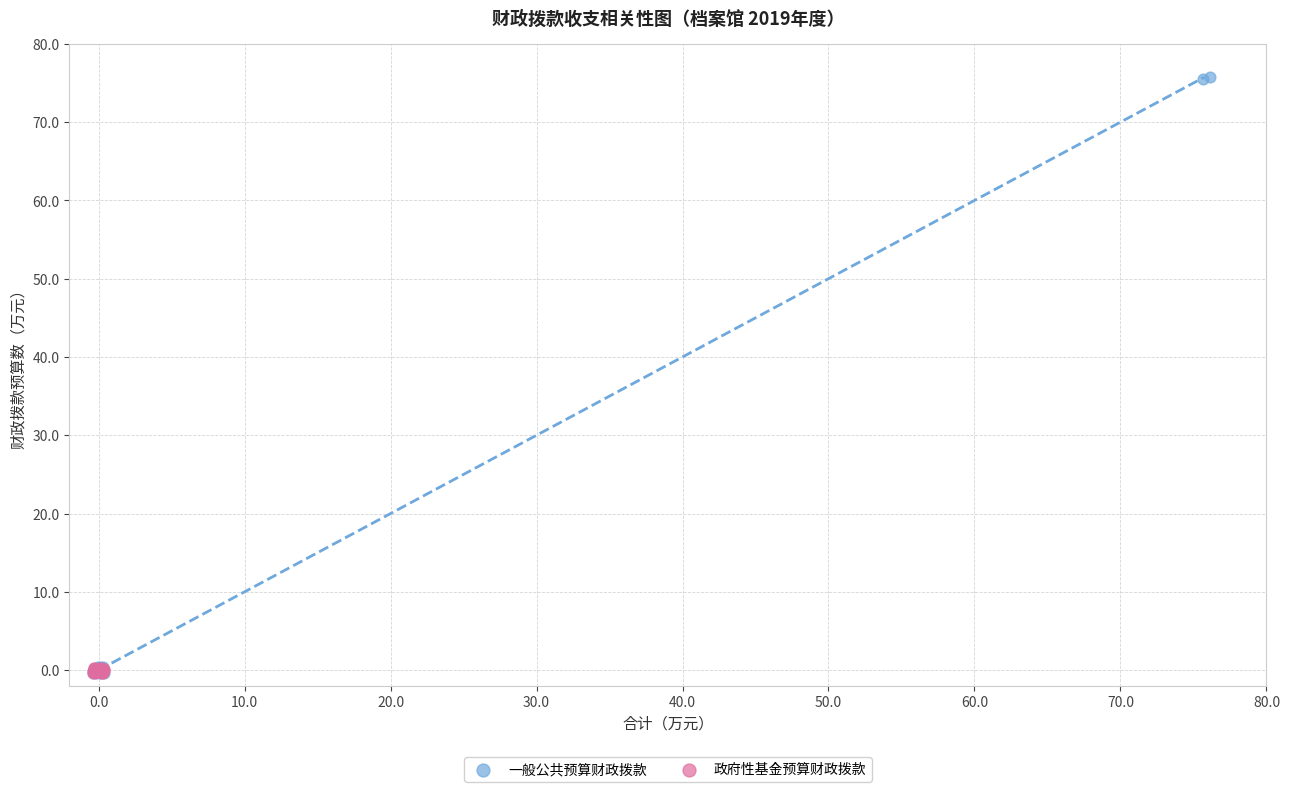

Which series contains the highest Y value?

一般公共预算财政拨款